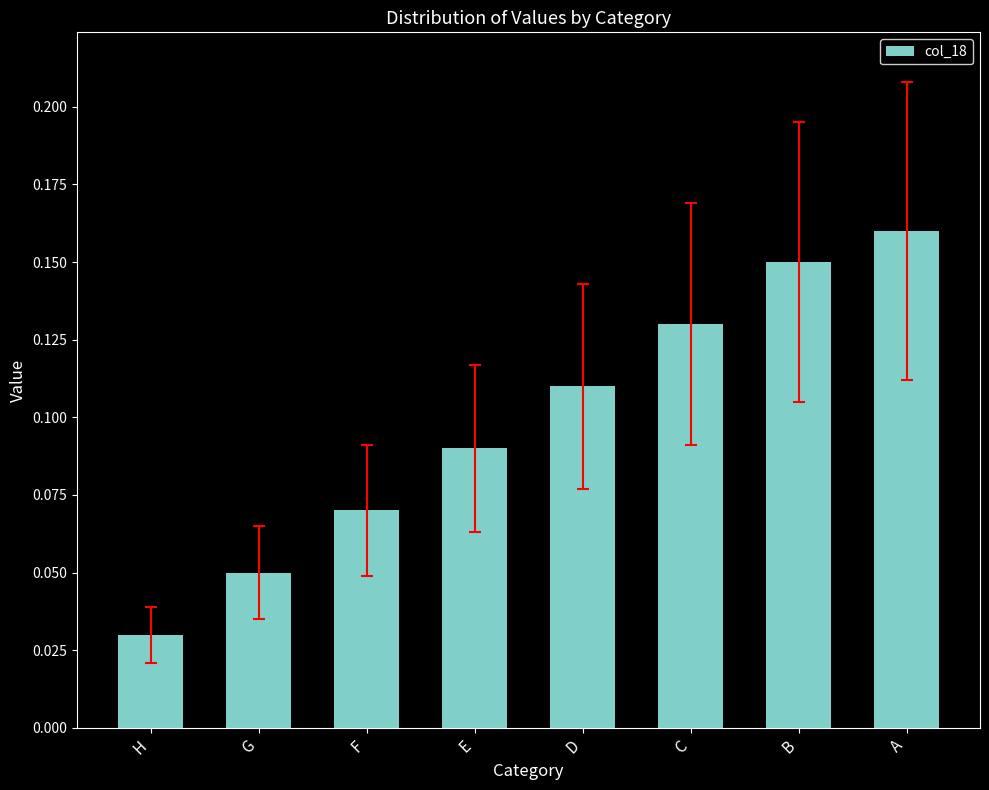

What is the sum of all values?

0.8